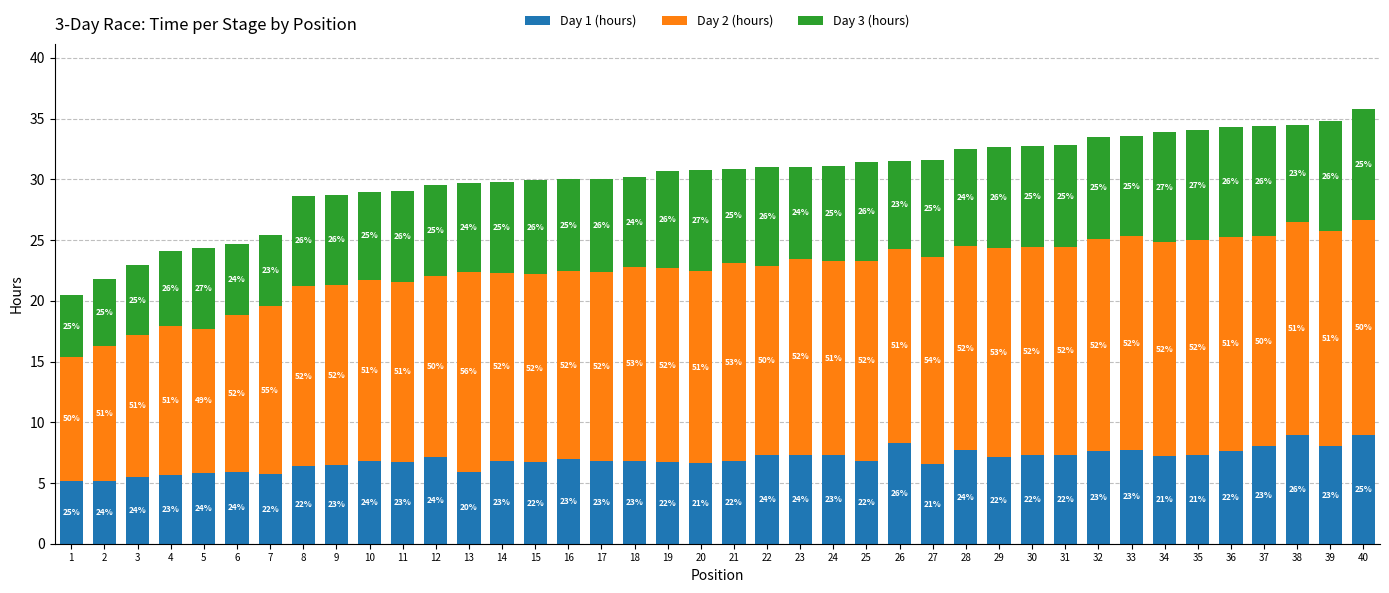

How many bars are there in total?

40